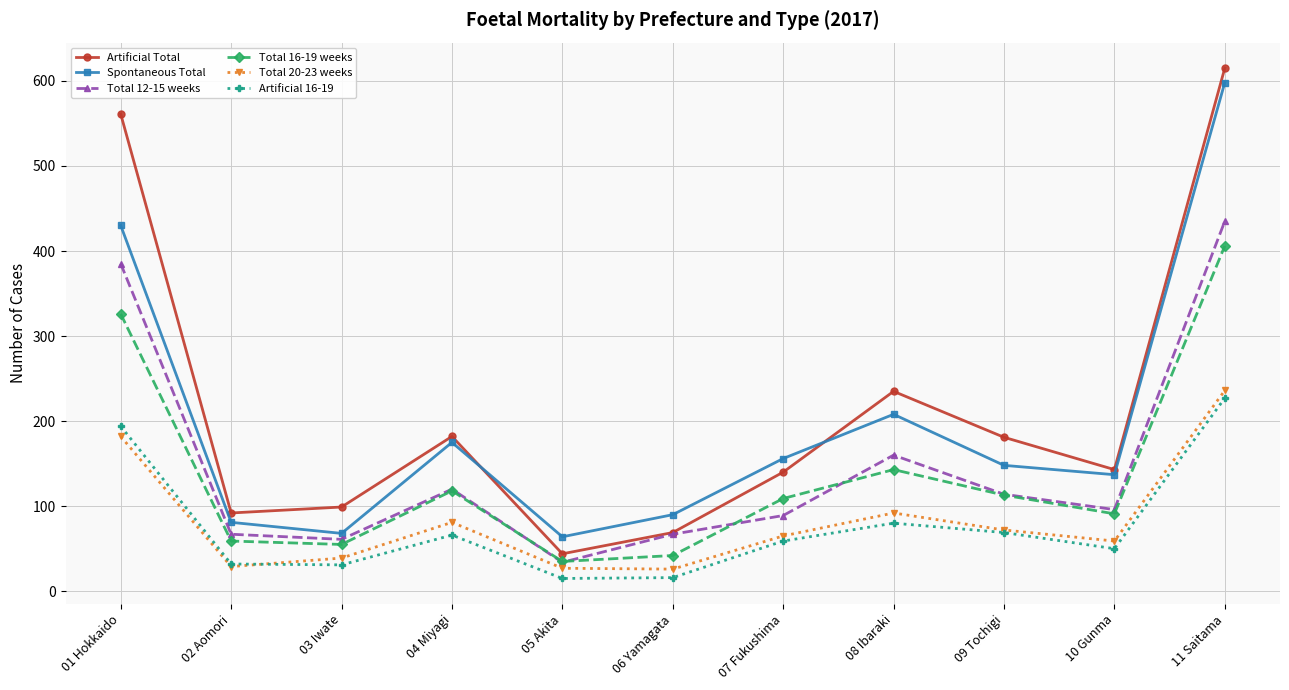

What is the difference between the Total 12-15 weeks values at 01 Hokkaido and 10 Gunma?

289